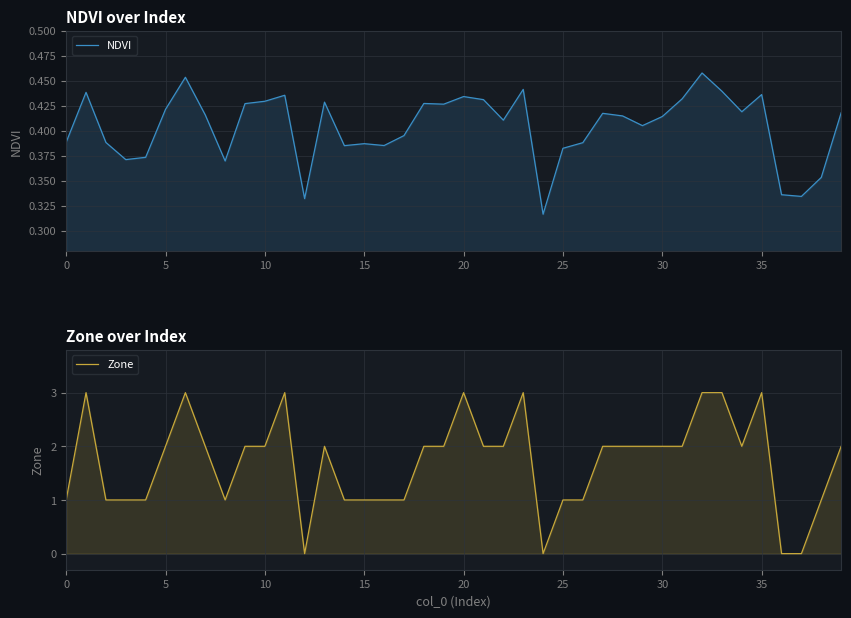

Which series has the widest spread of values?

Zone